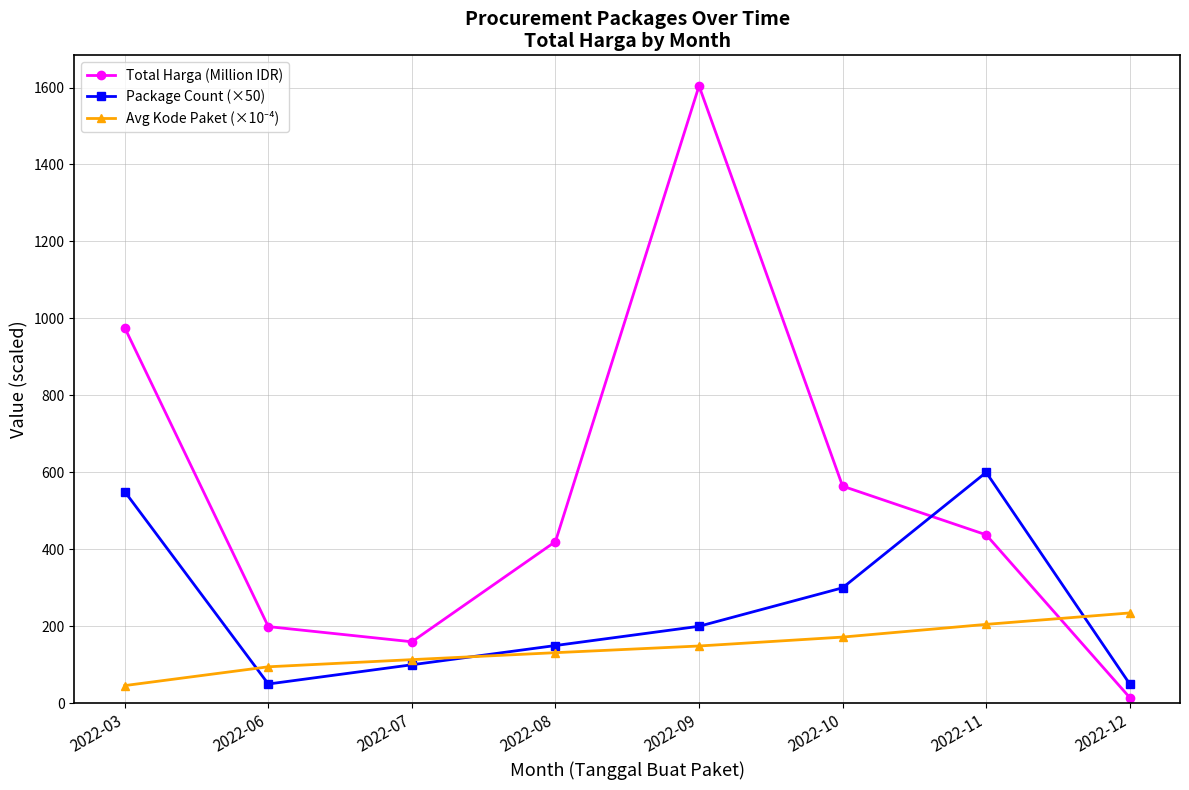

Where is Total Harga (Million IDR) nearest to the value 809?

2022-03